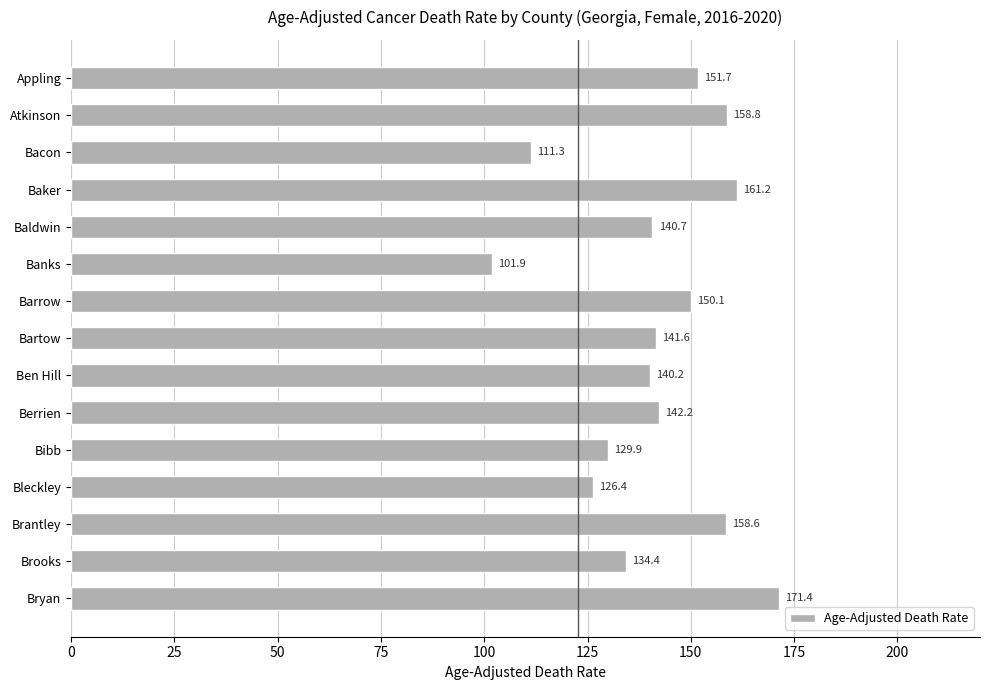

True or false: the data shows 178.1 at Bibb.

False